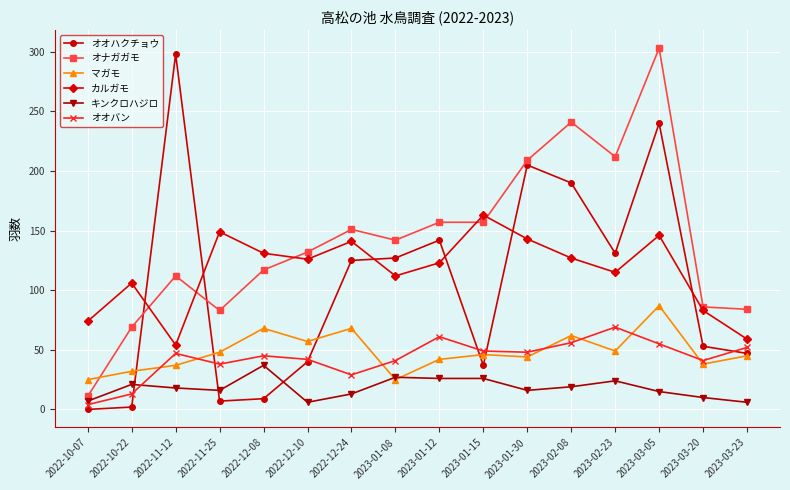

True or false: マガモ has more than 0 points higher than both neighbors.

True